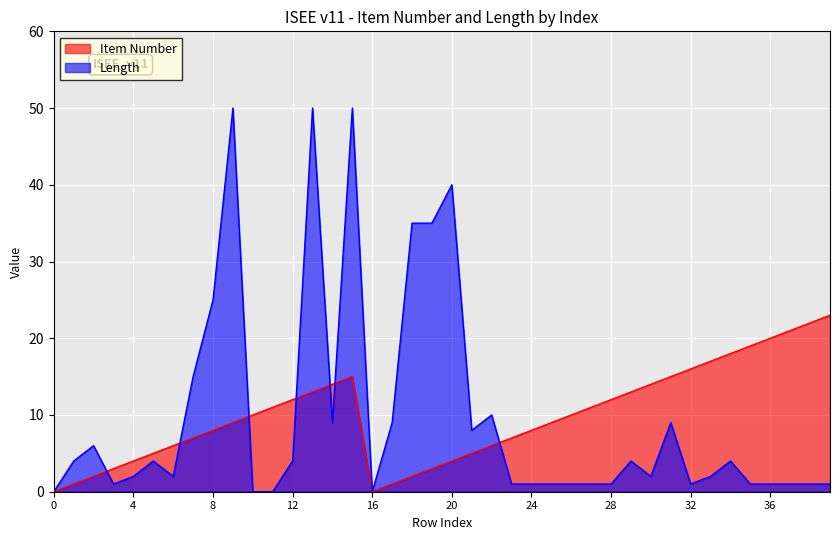

How many values in Item Number are above zero?

38